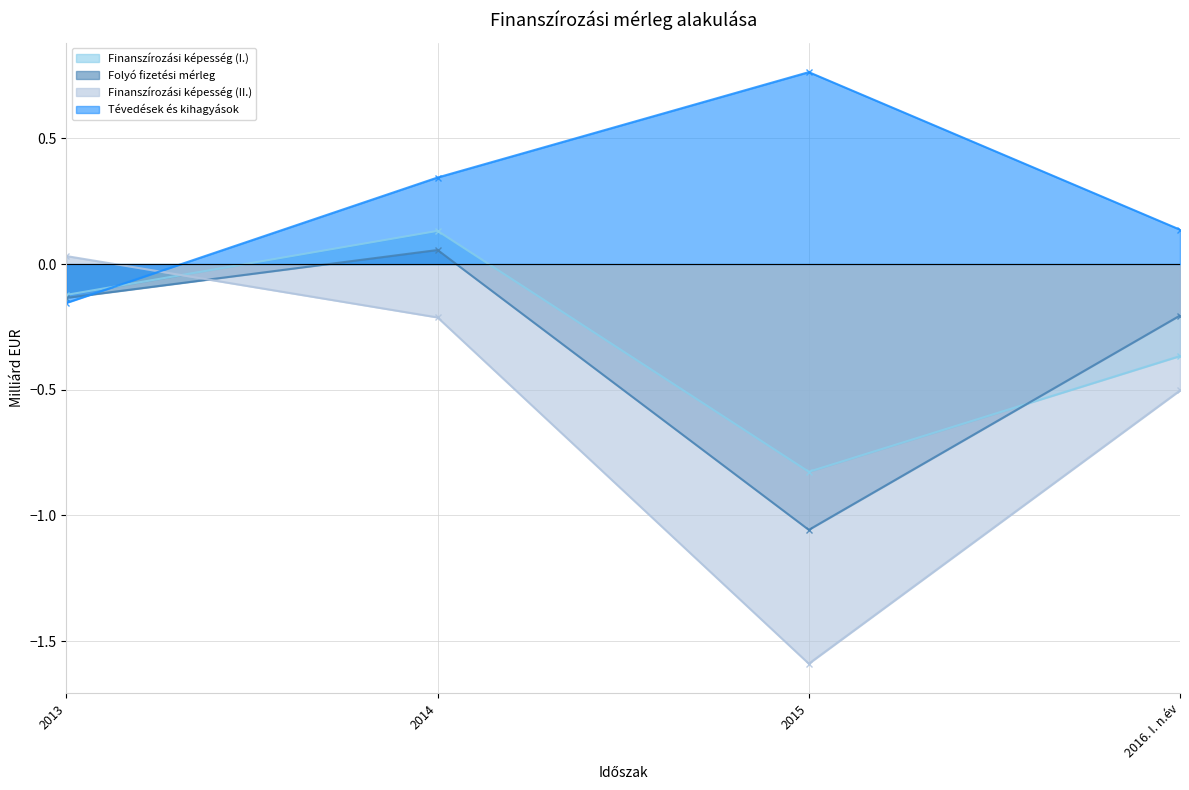

What is the smallest value displayed?

-1.6